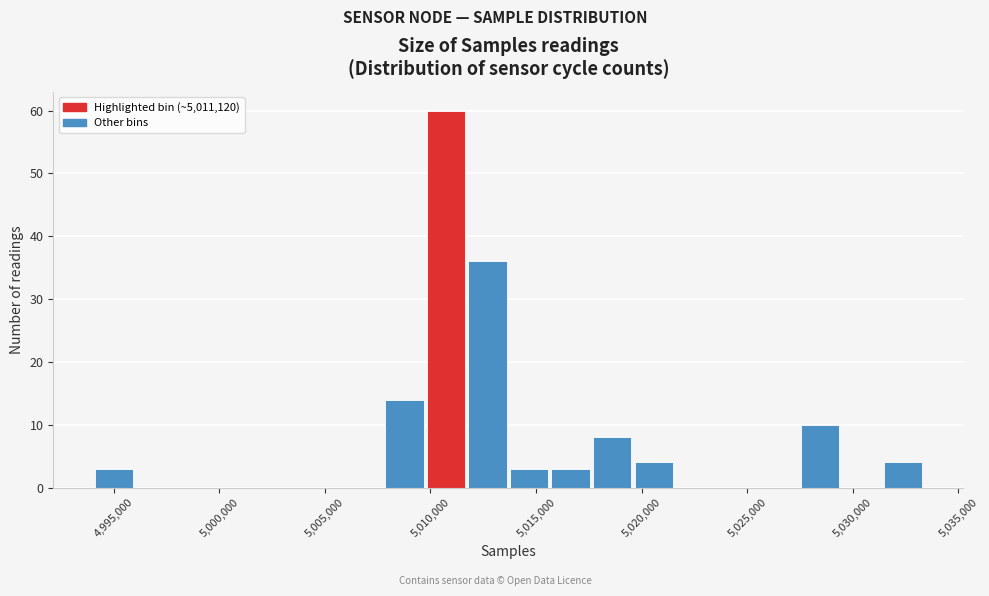

Around what value on the x-axis is the tallest bar? Give the approximate position of its centre, as read against the axis.

5010500